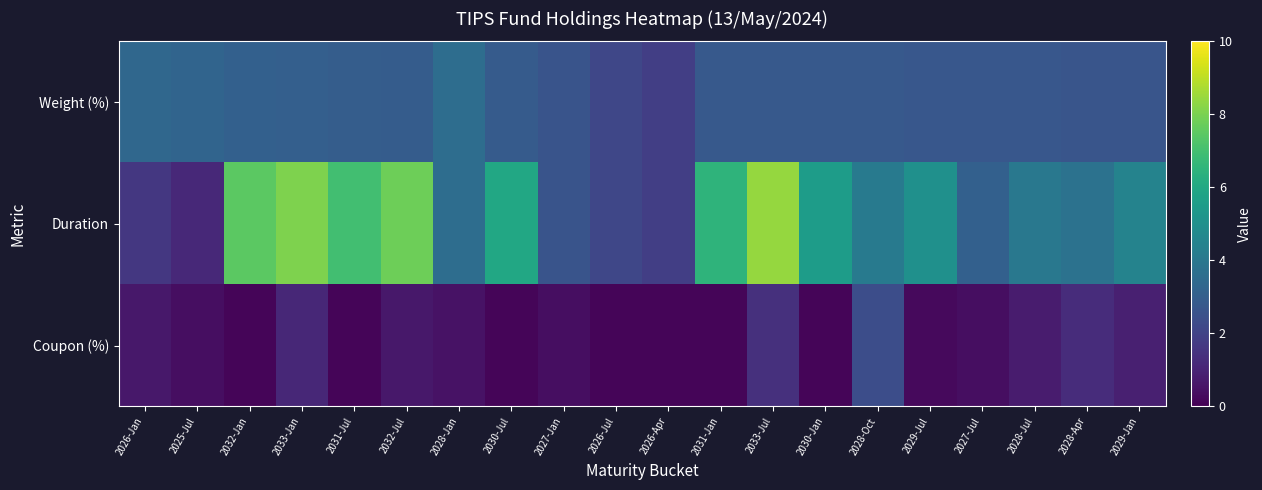

Reading left to right, what are all the values shown in this chart?

Weight (%): 2026-Jan=3.3	2025-Jul=3.2	2032-Jan=3.1	2033-Jan=3.0	2031-Jul=3.0	2032-Jul=2.9	2028-Jan=3.6	2030-Jul=2.9	2027-Jan=2.6	2026-Jul=2.1	2026-Apr=1.9	2031-Jan=2.8	2033-Jul=2.8	2030-Jan=2.8	2028-Oct=2.8	2029-Jul=2.7	2027-Jul=2.7	2028-Jul=2.7	2028-Apr=2.6	2029-Jan=2.6
Duration: 2026-Jan=1.6	2025-Jul=1.1	2032-Jan=7.5	2033-Jan=8.1	2031-Jul=7.0	2032-Jul=7.8	2028-Jan=3.6	2030-Jul=6.0	2027-Jan=2.6	2026-Jul=2.1	2026-Apr=1.9	2031-Jan=6.5	2033-Jul=8.4	2030-Jan=5.5	2028-Oct=4.1	2029-Jul=5.0	2027-Jul=3.1	2028-Jul=4.0	2028-Apr=3.8	2029-Jan=4.5
Coupon (%): 2026-Jan=0.6	2025-Jul=0.4	2032-Jan=0.1	2033-Jan=1.1	2031-Jul=0.1	2032-Jul=0.6	2028-Jan=0.5	2030-Jul=0.1	2027-Jan=0.4	2026-Jul=0.1	2026-Apr=0.1	2031-Jan=0.1	2033-Jul=1.4	2030-Jan=0.1	2028-Oct=2.4	2029-Jul=0.2	2027-Jul=0.4	2028-Jul=0.8	2028-Apr=1.2	2029-Jan=0.9